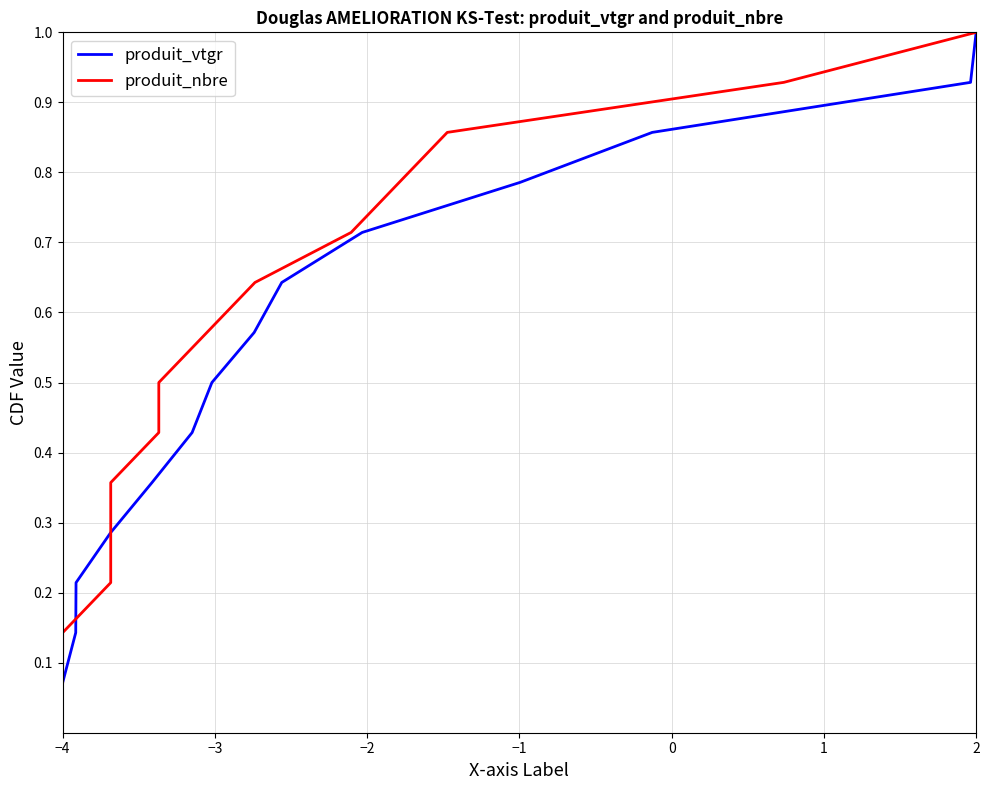

What is the average value of the produit_vtgr series?

0.5